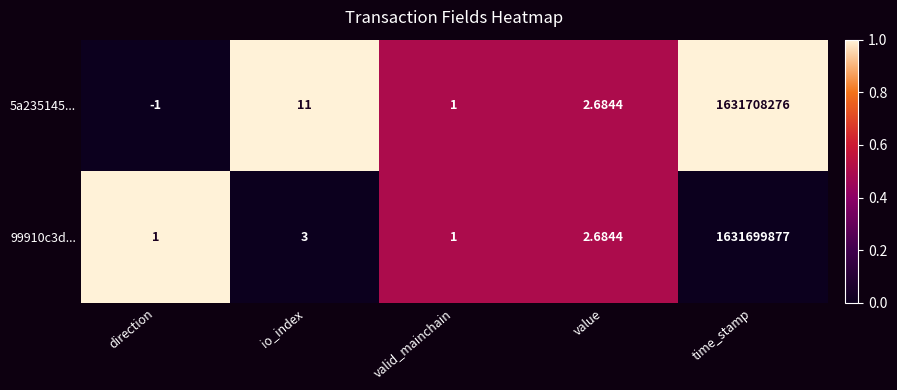

At which label does 5a235145... reach its minimum?

direction